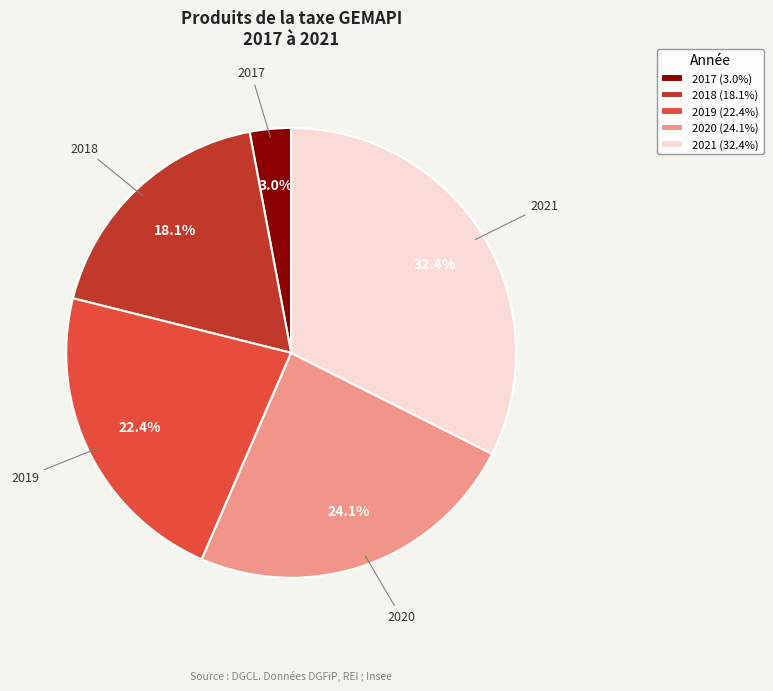

What percentage is the 2017 slice, to the nearest percent?

3%